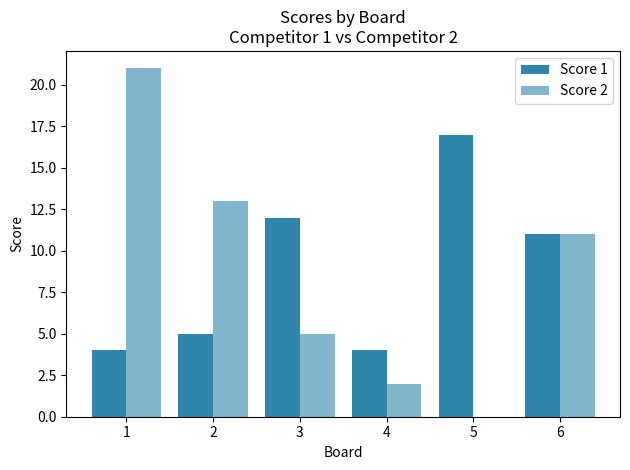

What is the difference between the maximum and minimum values in the Score 2 series?

21